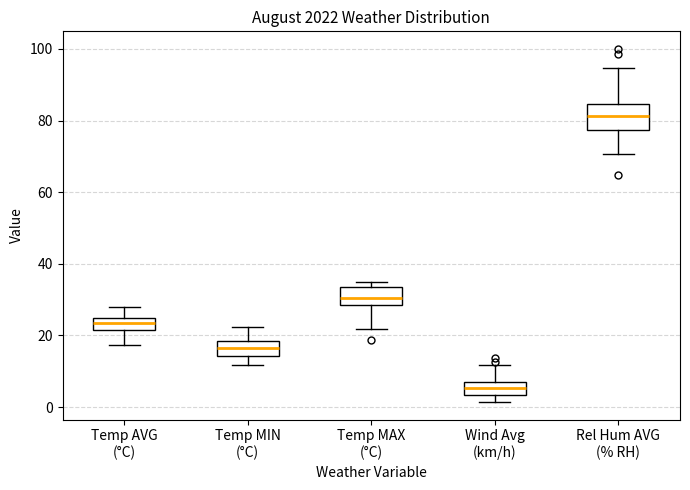

Reading left to right, read every box against the y-axis: the position of its median line, the range the box covers, and the ends of its whiskers. The values are not printed on the chart, so give them approximately, as read against the axis.

Temp AVG (°C): median 24, box 22 to 26, whiskers 18 to 28
Temp MIN (°C): median 16, box 14 to 18, whiskers 12 to 22
Temp MAX (°C): median 30, box 28 to 34, whiskers 22 to 36
Wind Avg (km/h): median 6 (inside the box), box 4 to 6, whiskers 2 to 12
Rel Hum AVG (% RH): median 82, box 78 to 84, whiskers 70 to 94